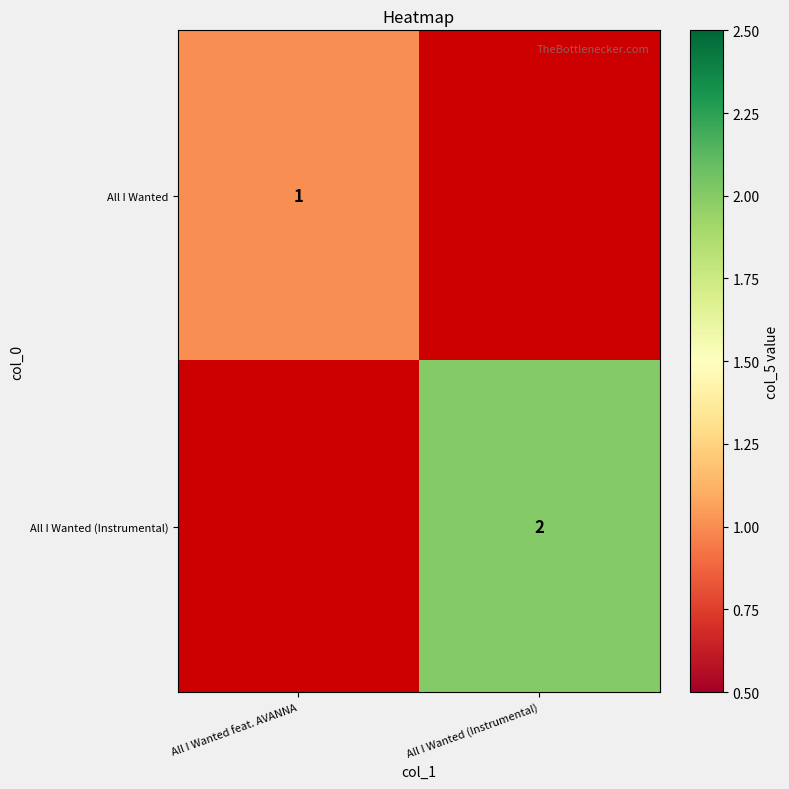

Count the number of data series in this chart.

2